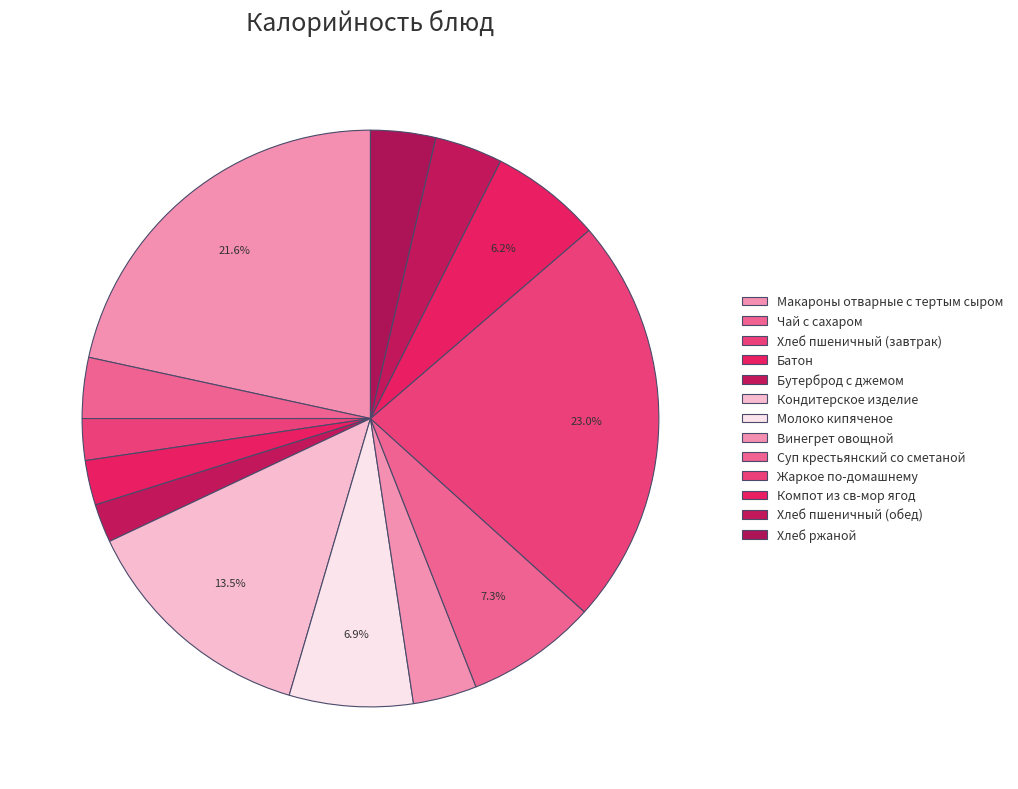

How many segments does this pie chart have?

13